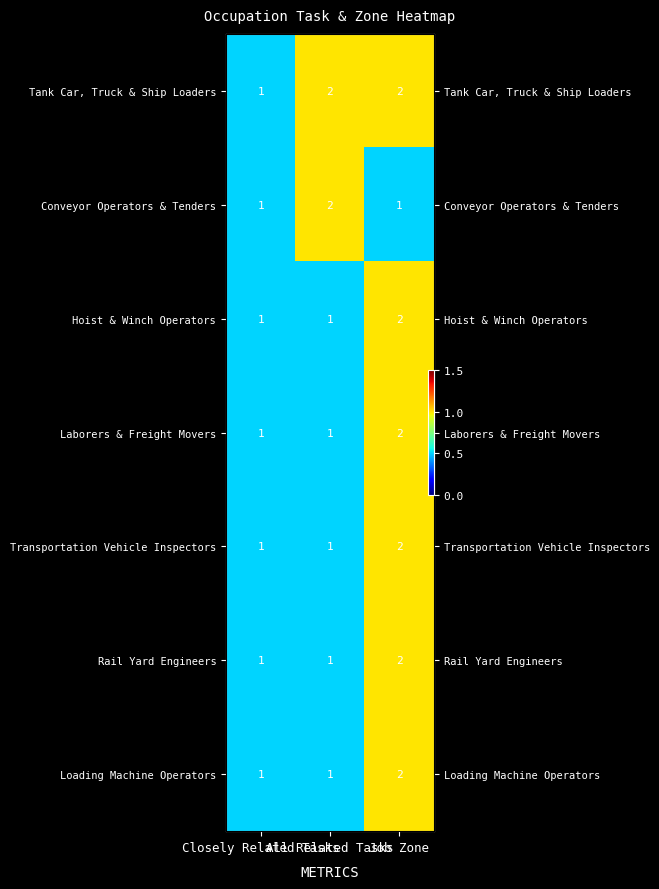

What is the highest value of the Tank Car, Truck & Ship Loaders series?

2